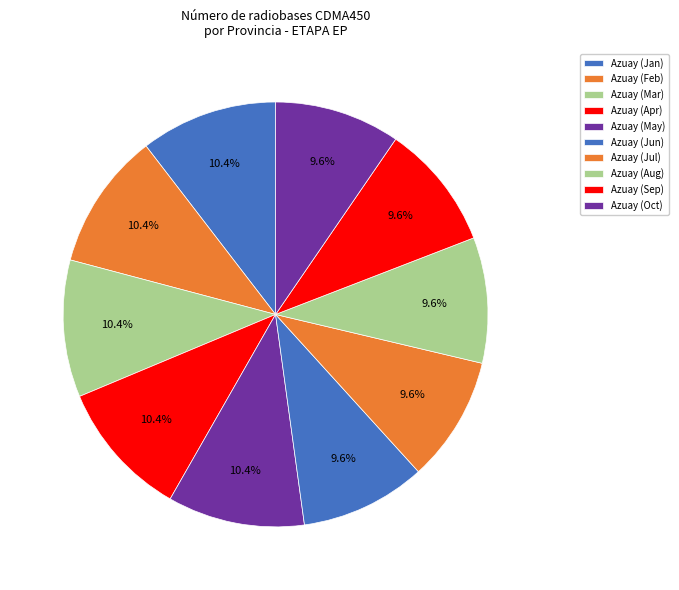

To the nearest percent, what is the average slice percentage?

10%